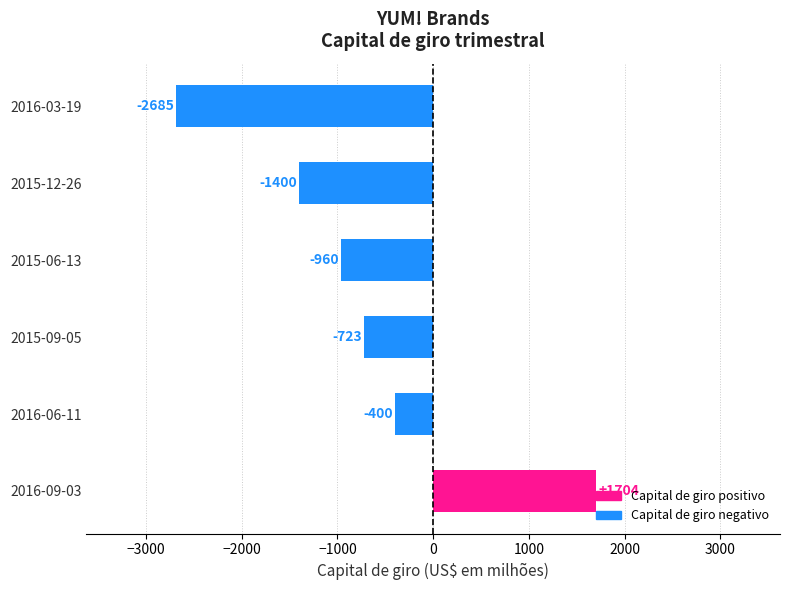

What is the difference between the values at 2016-06-11 and 2015-12-26?

1000